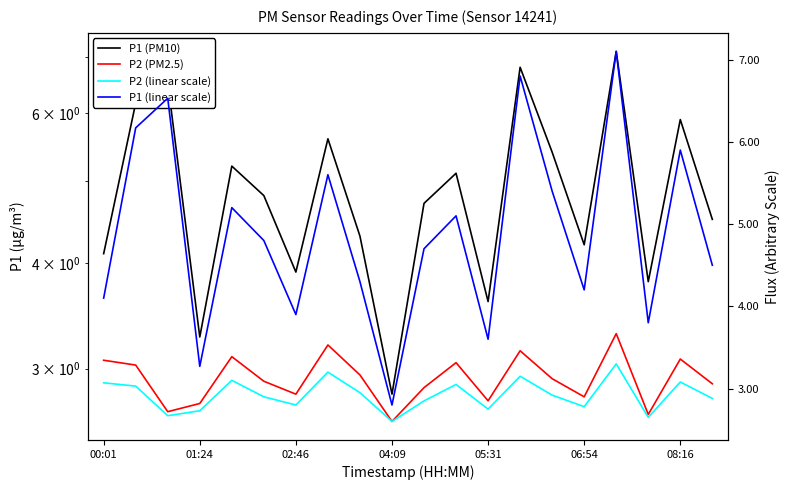

What is the sum of all P1 (linear scale) values?

97.8